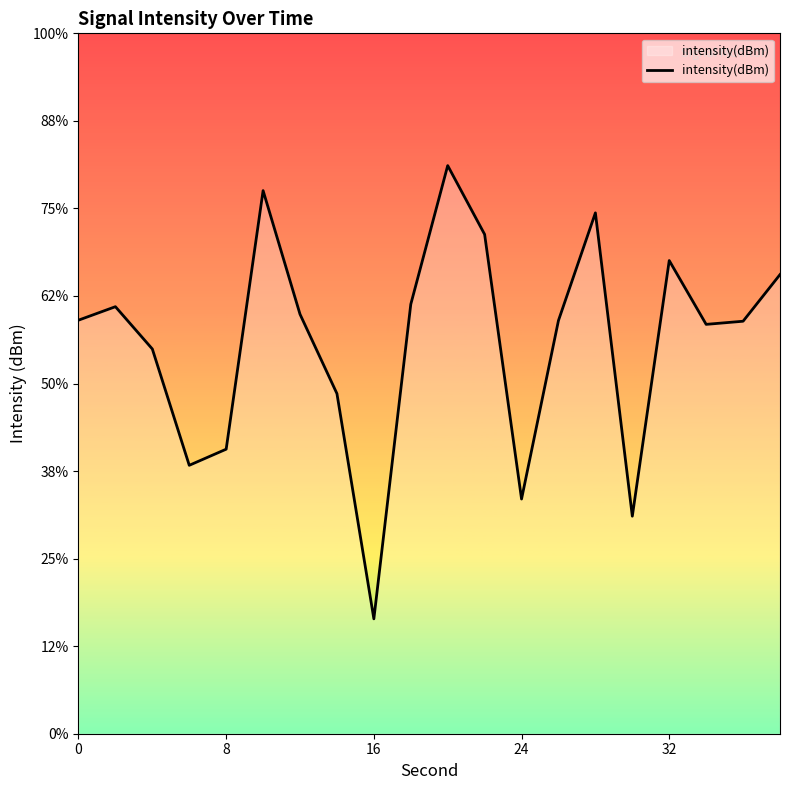

How many points are higher than both their immediate neighbors (excluding endpoints)?

5